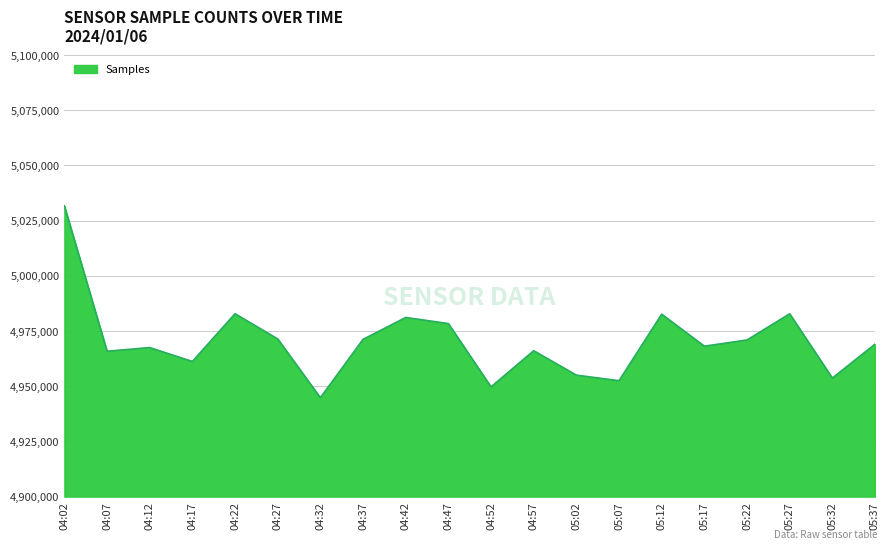

Approximately how many times larger is the value at 05:27 compared to 05:07?

1.0